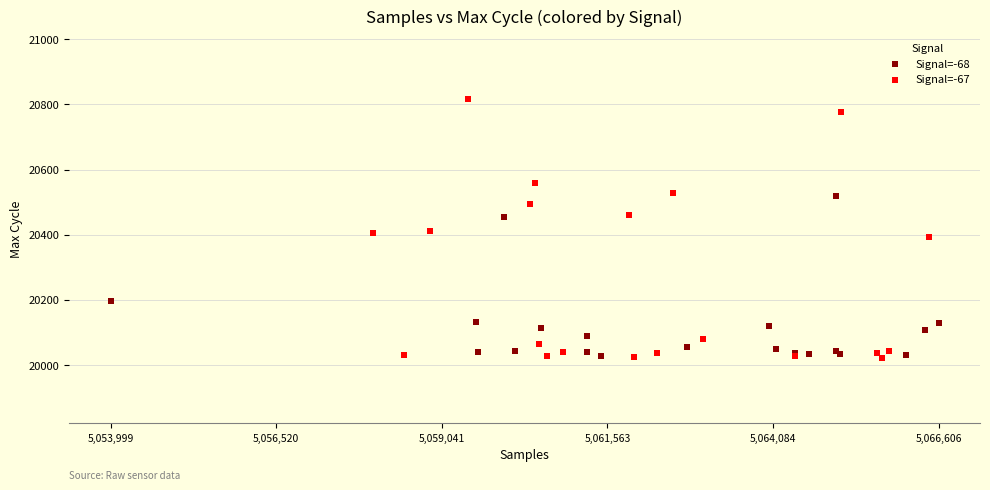

Which series contains the highest Y value?

Signal=-67